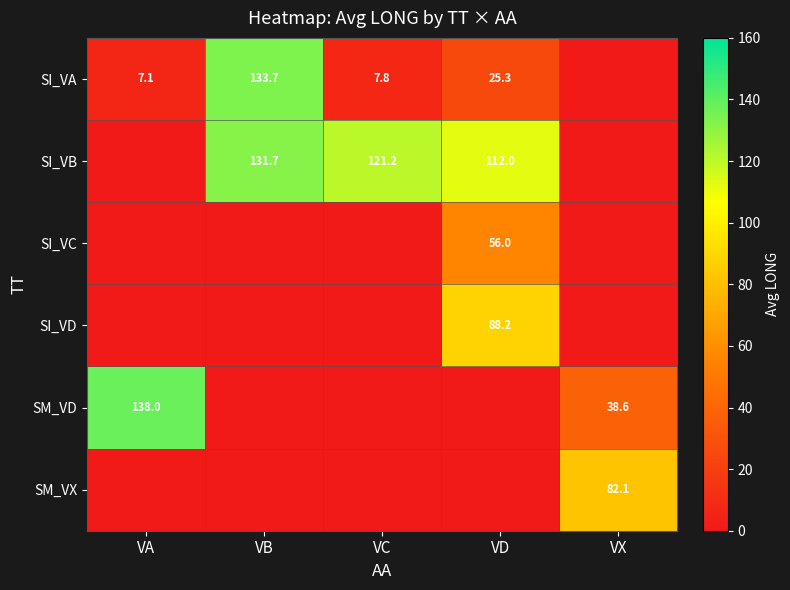

Is the value of SI_VA at VX greater than the value of SM_VX at VD?

No